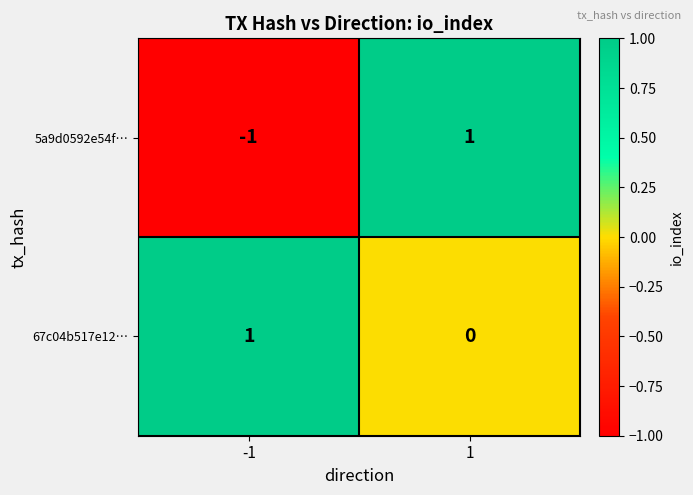

Which series has the largest total across all categories?

67c04b517e12…